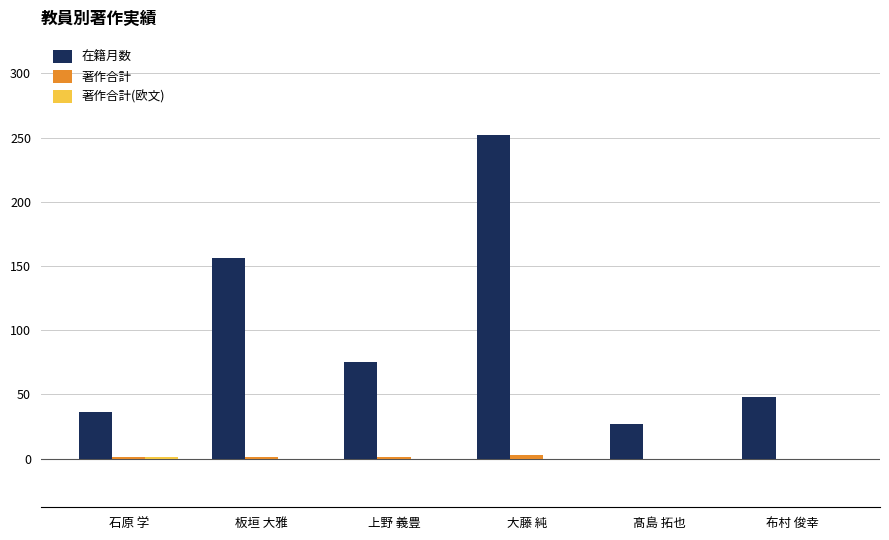

What is the sum of all 在籍月数 values?

594